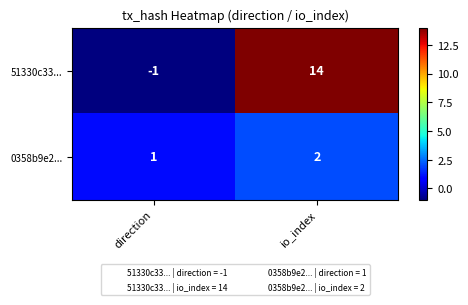

Read the 51330c33... value at io_index, to the nearest 5.

15